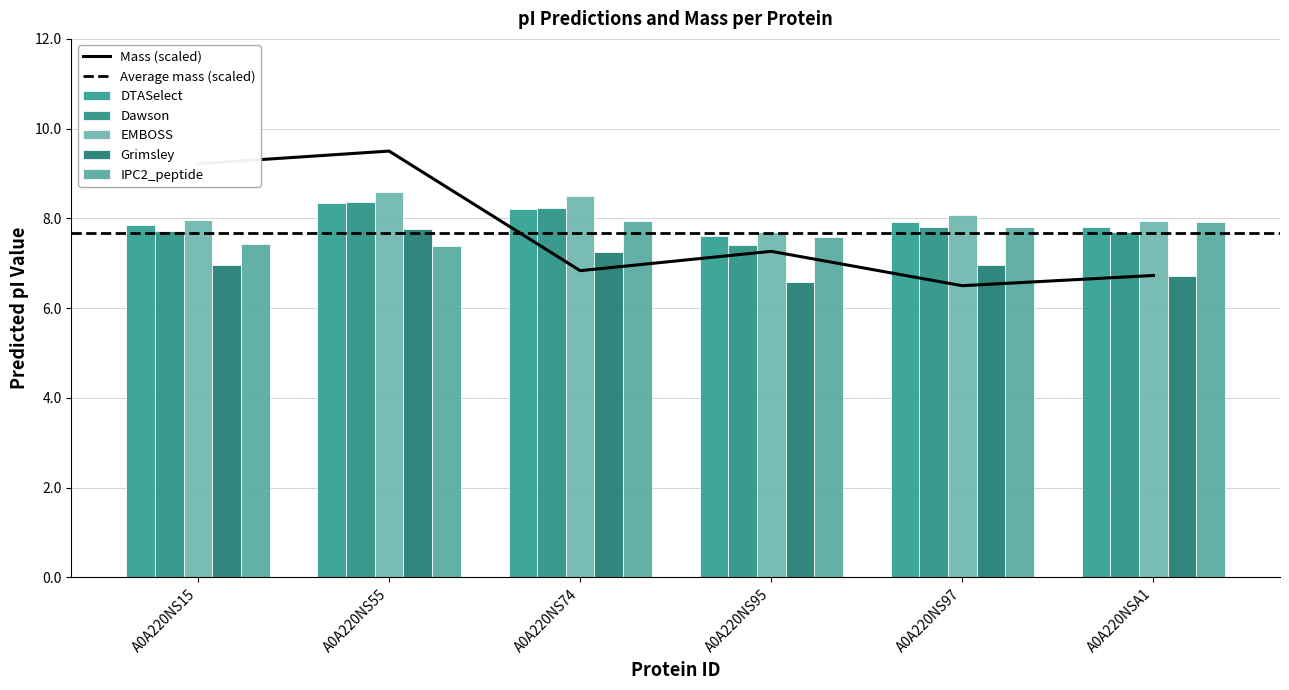

Which category has the lowest value across all series?

A0A220NS95